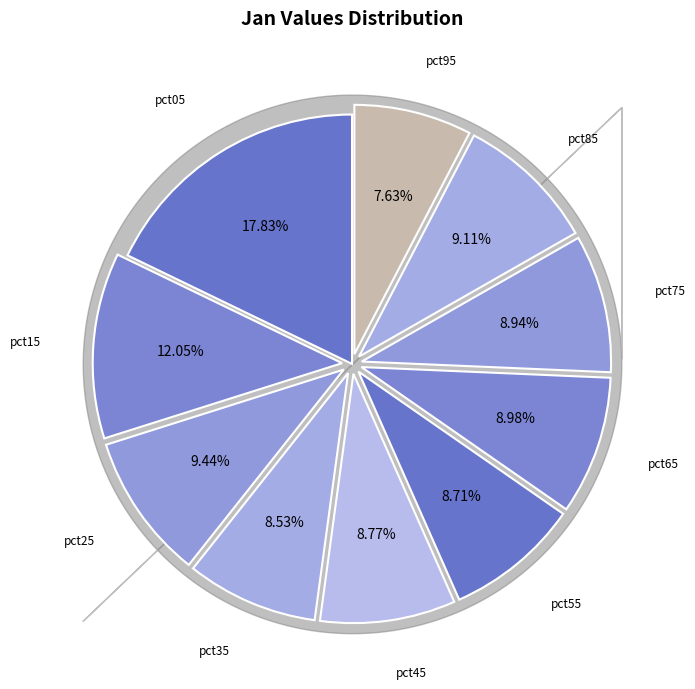

What is the largest slice in the pie chart?

pct05